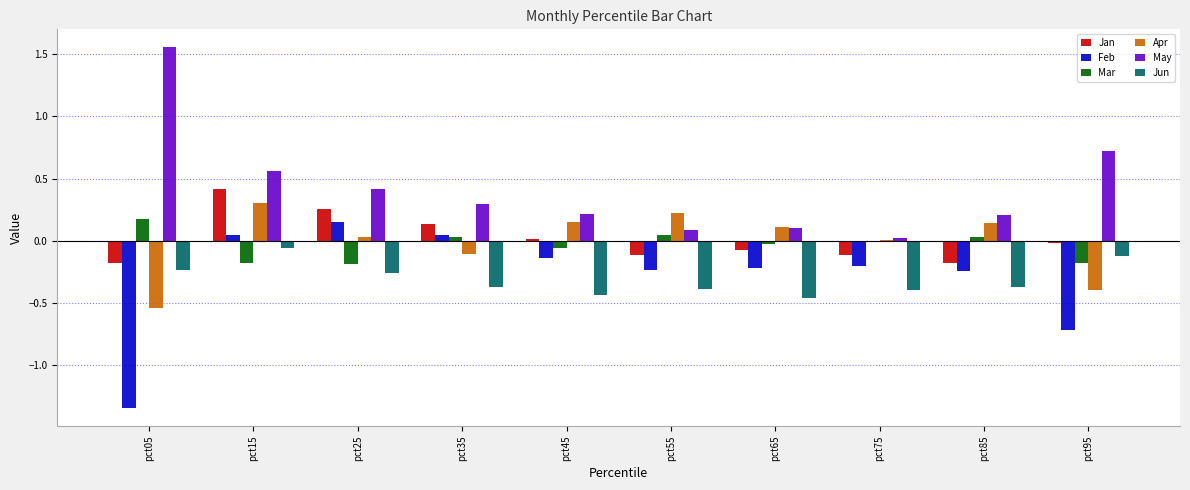

Count the number of categories in the chart.

10